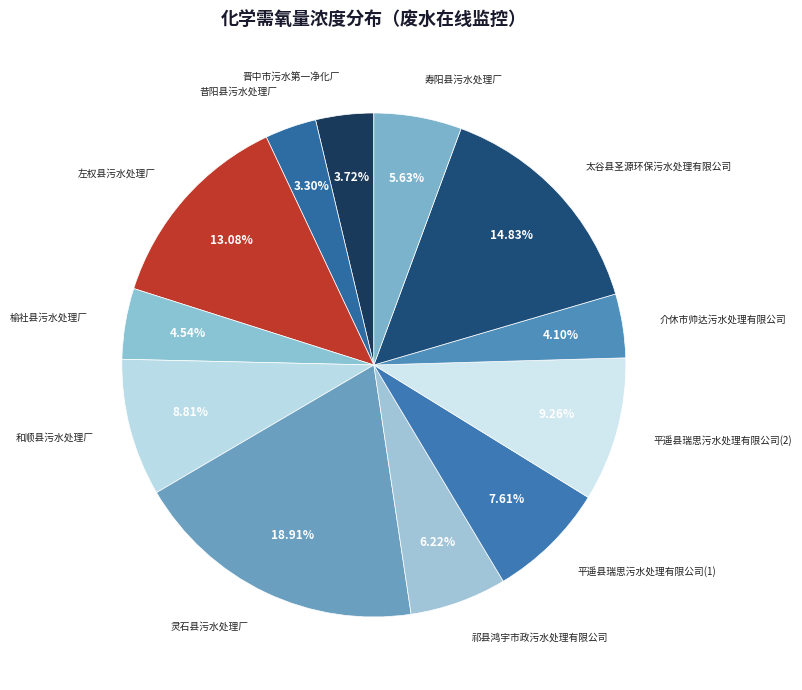

True or false: 祁县鸿宇市政污水处理有限公司 accounts for 12% of the total.

False